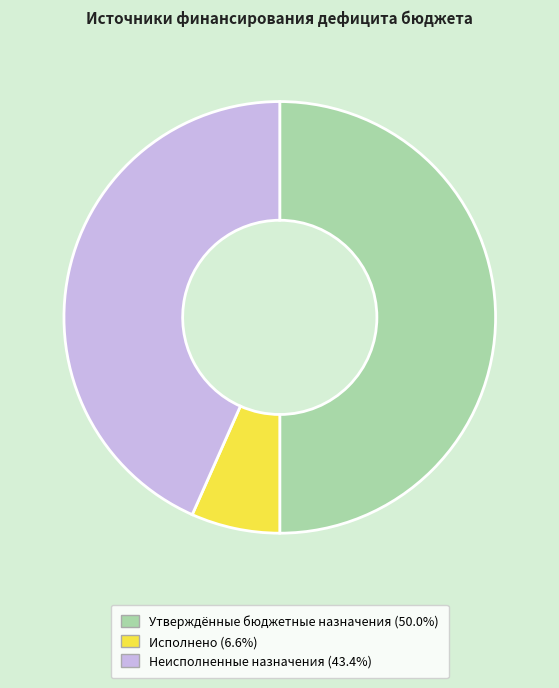

Between Неисполненные назначения and Утверждённые бюджетные назначения, which is larger?

Утверждённые бюджетные назначения